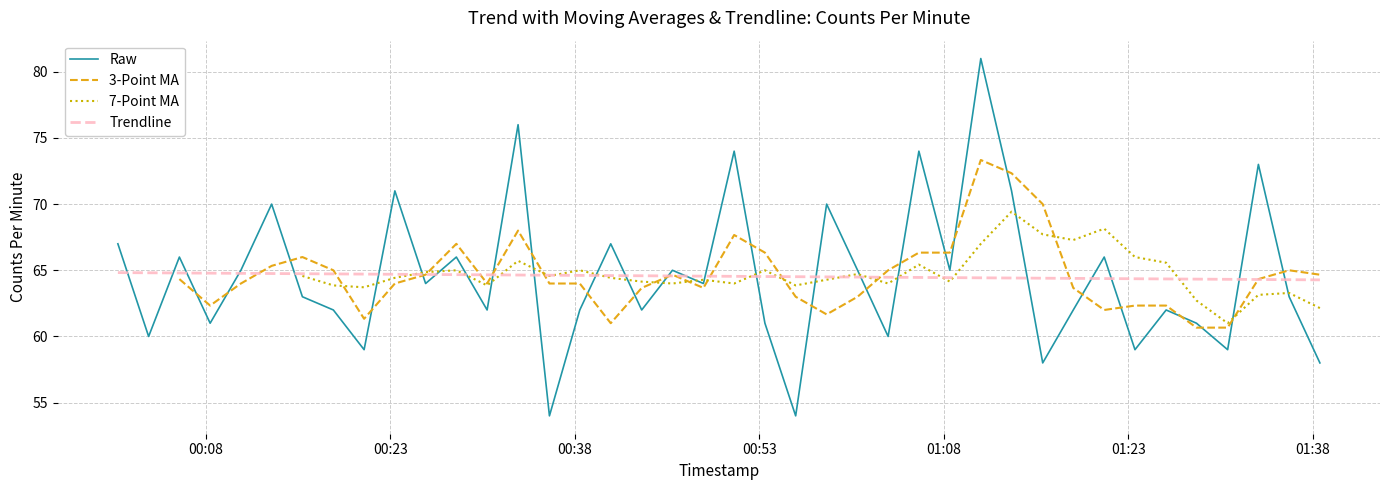

What is the minimum value for Raw?

54.0